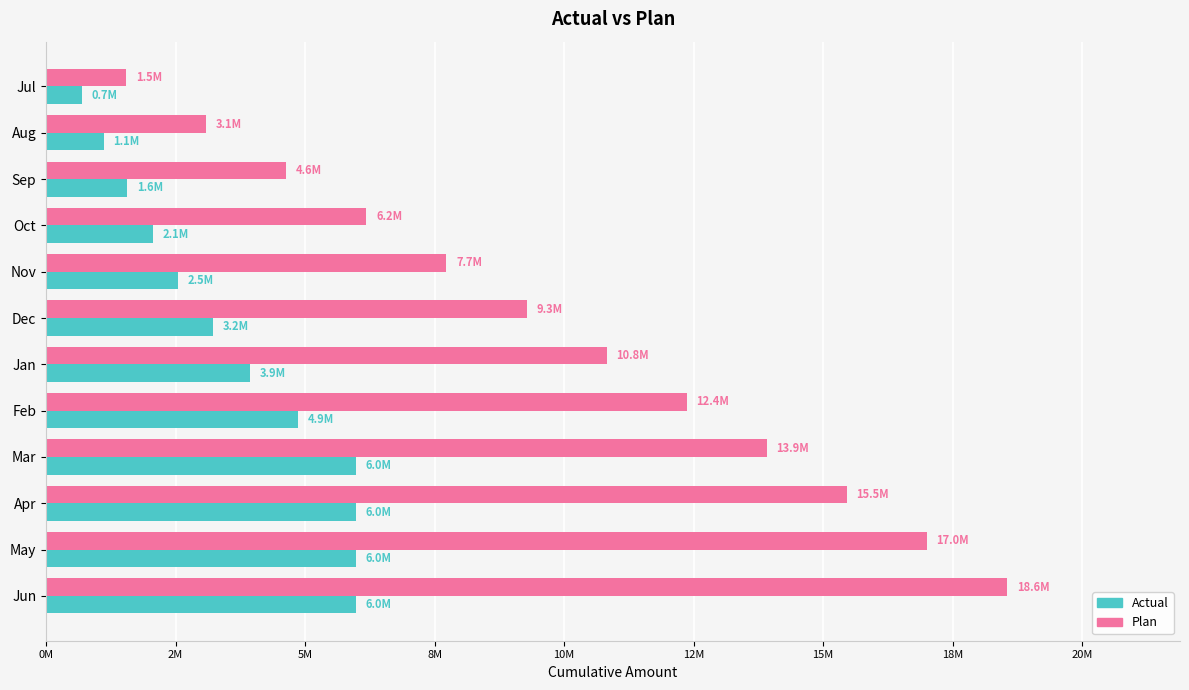

What are all the series names shown in the legend?

Actual, Plan